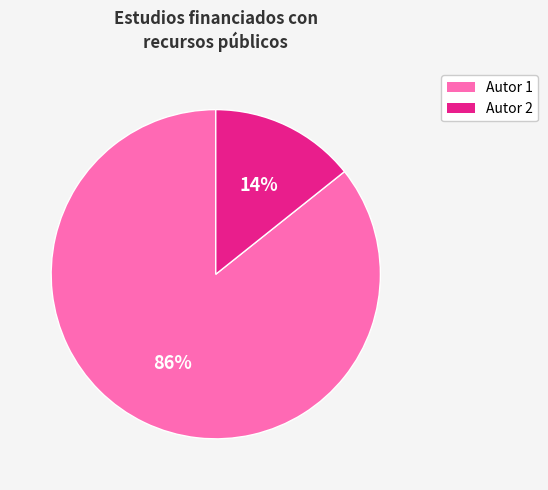

To the nearest percent, what is the average slice percentage?

50%